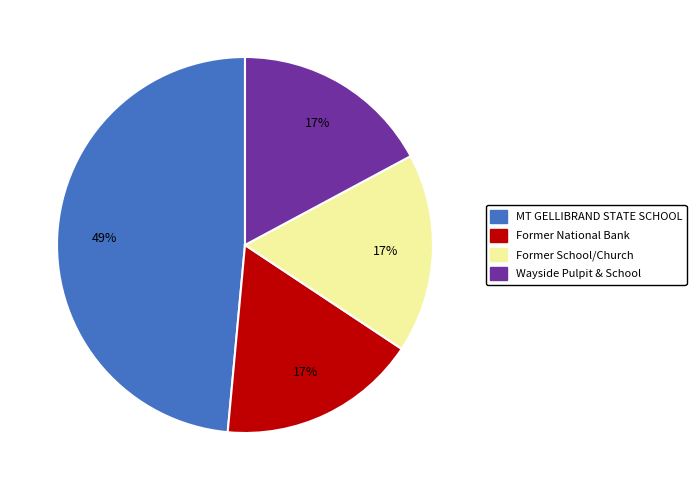

How many slices are in this pie chart?

4